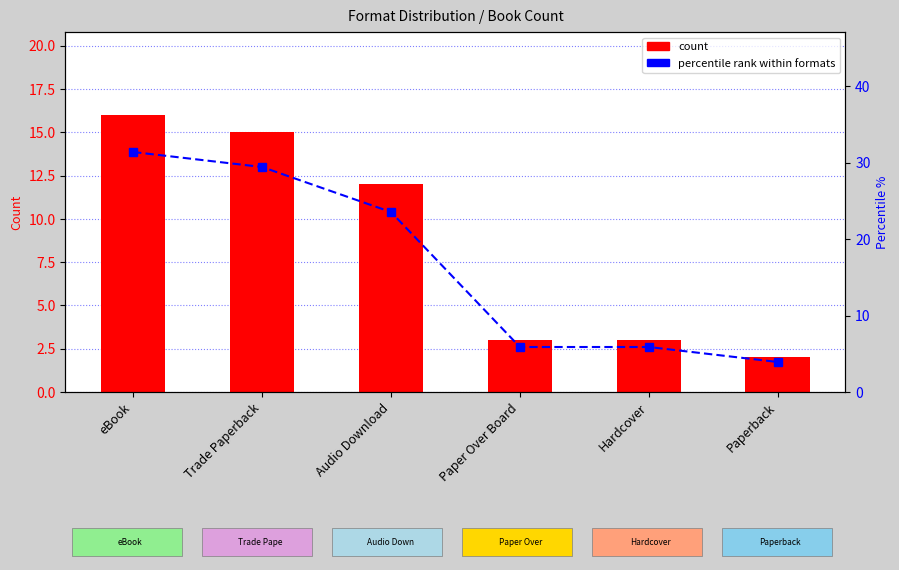

At which label does percentile rank reach its peak?

eBook